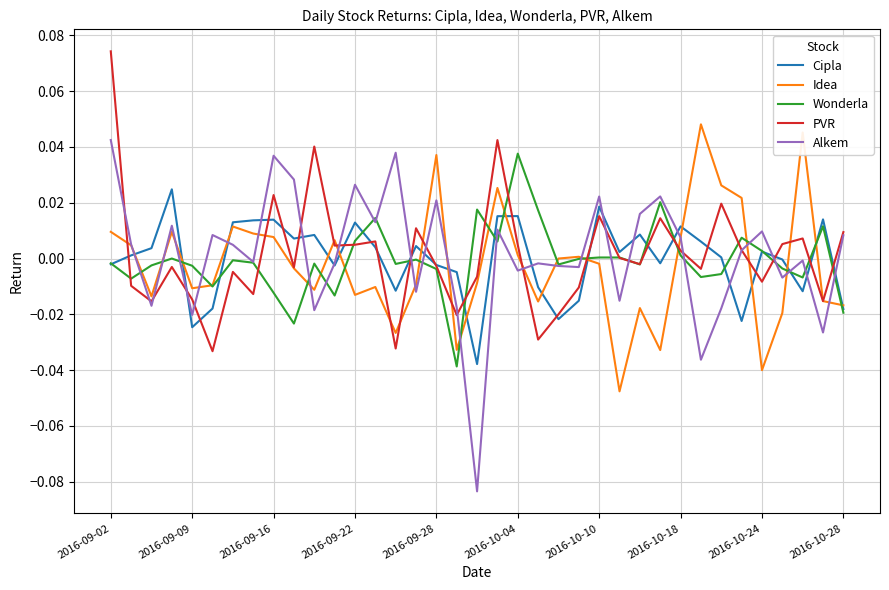

Which series has the widest spread of values?

Alkem